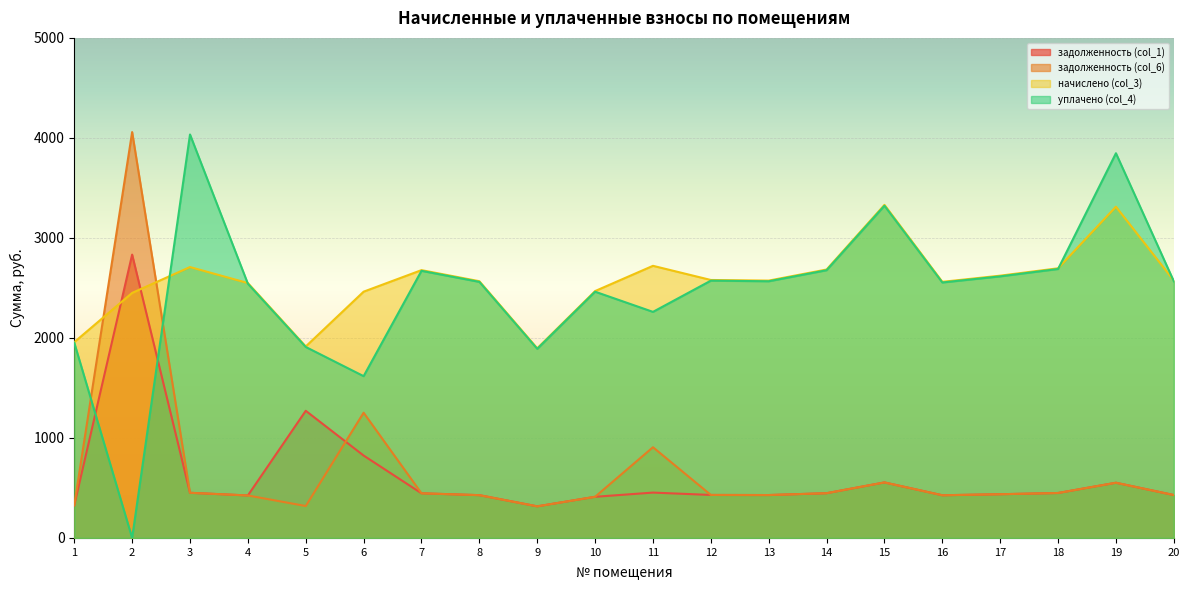

In уплачено (col_4), how many points are higher than both neighbors (excluding endpoints)?

6